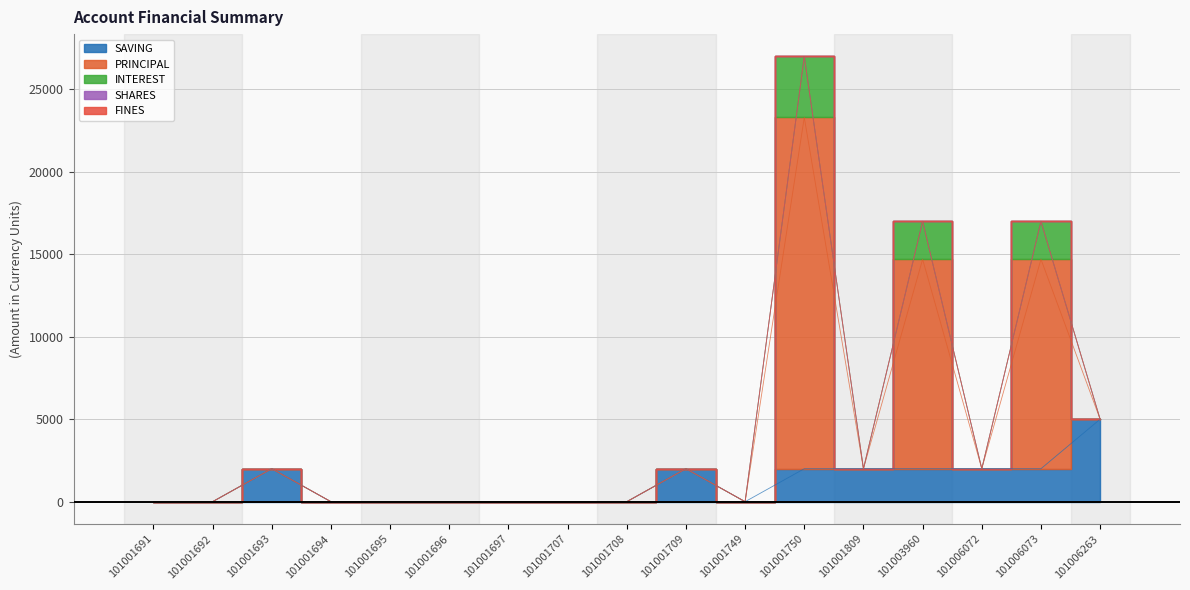

Between 101001749 and 101001707, which is larger?

101001749